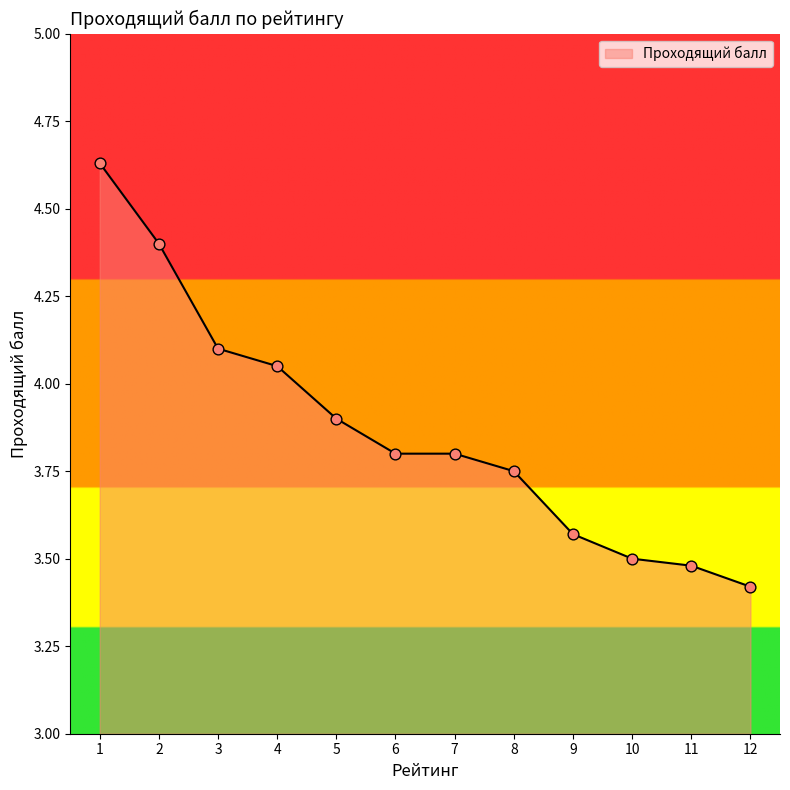

Which has a higher value, 11 or 1?

1